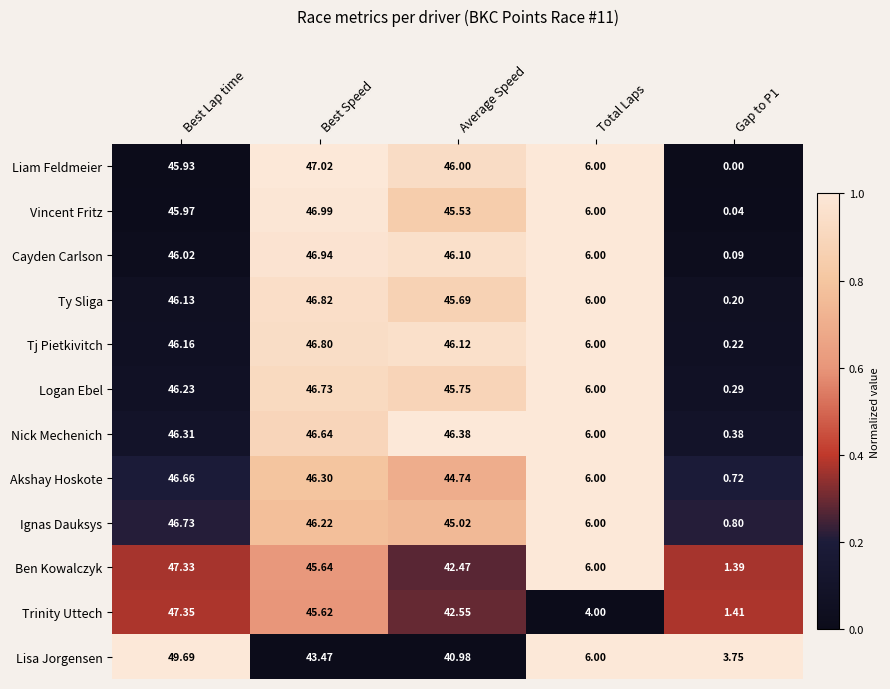

At which category is the sum across all series the highest?

Best Lap time